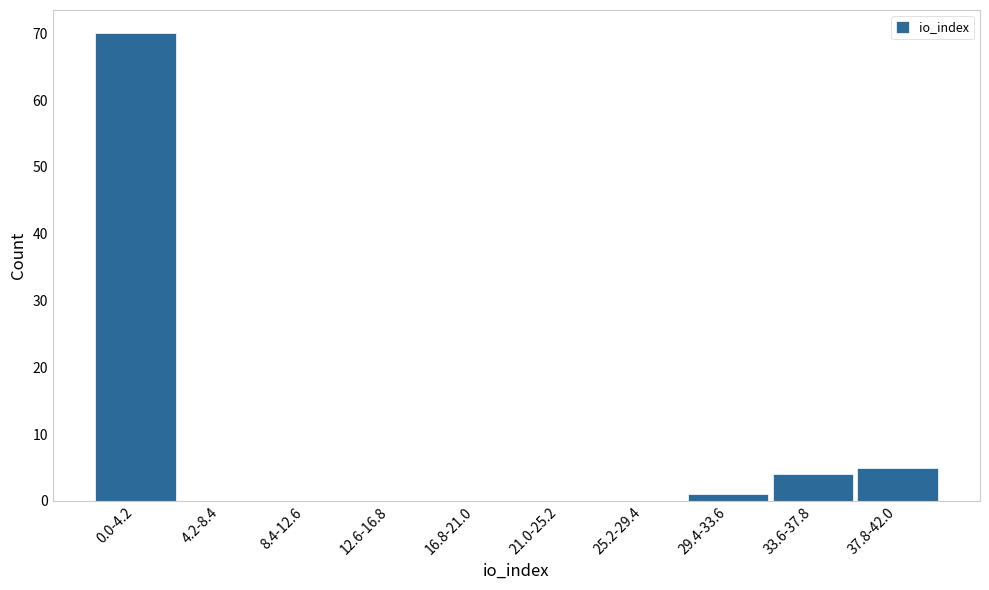

Reading left to right, what are all the values shown in this chart?

0.0-4.2=70	4.2-8.4=0	8.4-12.6=0	12.6-16.8=0	16.8-21.0=0	21.0-25.2=0	25.2-29.4=0	29.4-33.6=1	33.6-37.8=4	37.8-42.0=5